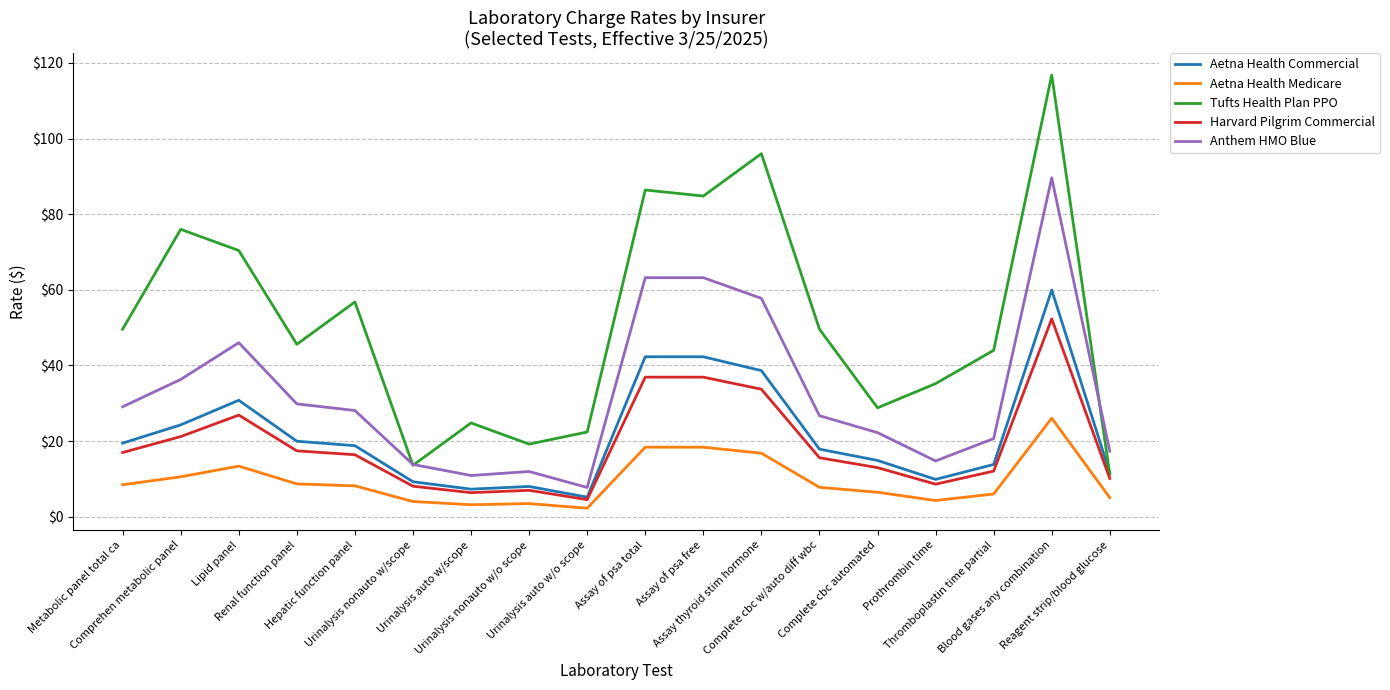

What is the maximum value for Aetna Health Medicare?

26.1